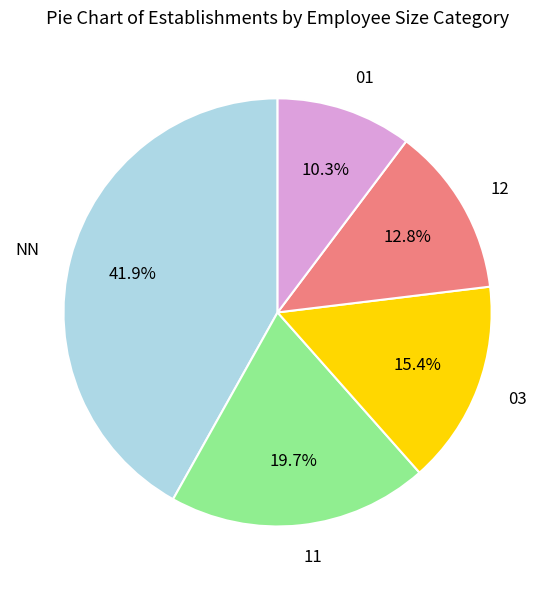

The 03 slice represents 25% of the pie. True or false?

False